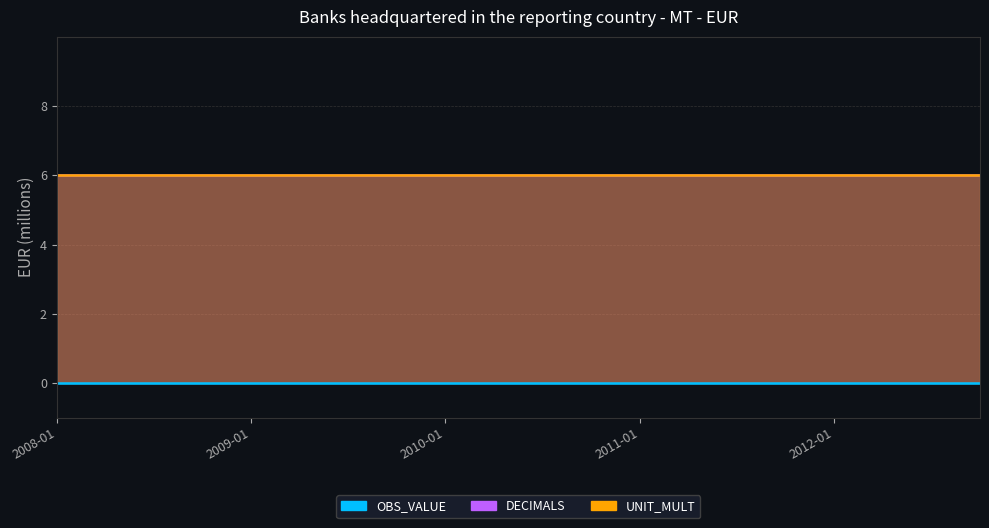

What is the greatest value displayed?

6